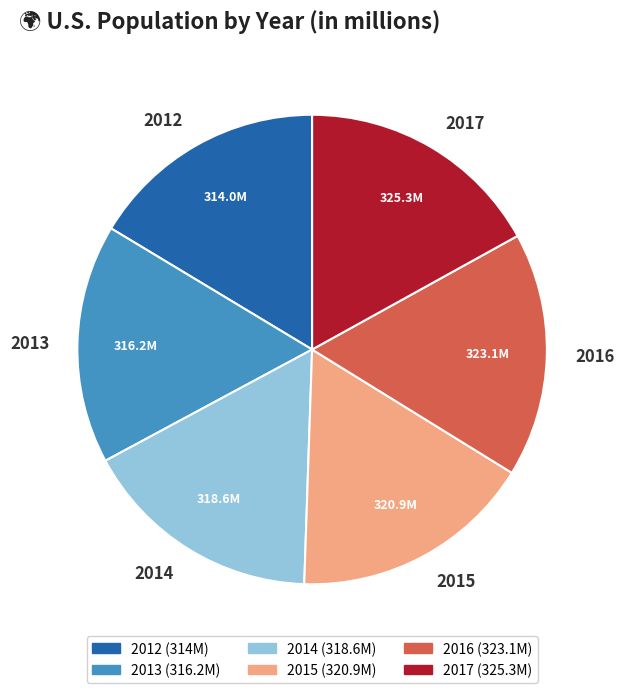

Which has a higher value, 2012 or 2017?

2017